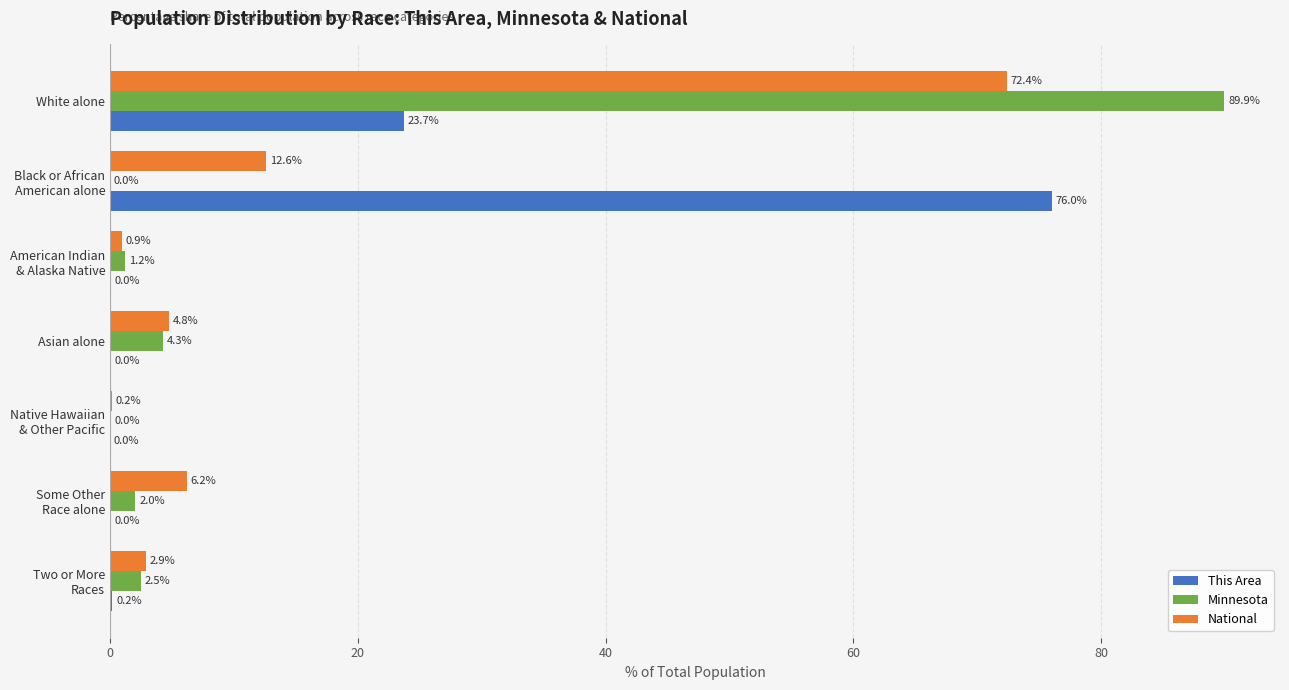

At which label is This Area closest to 38?

White alone